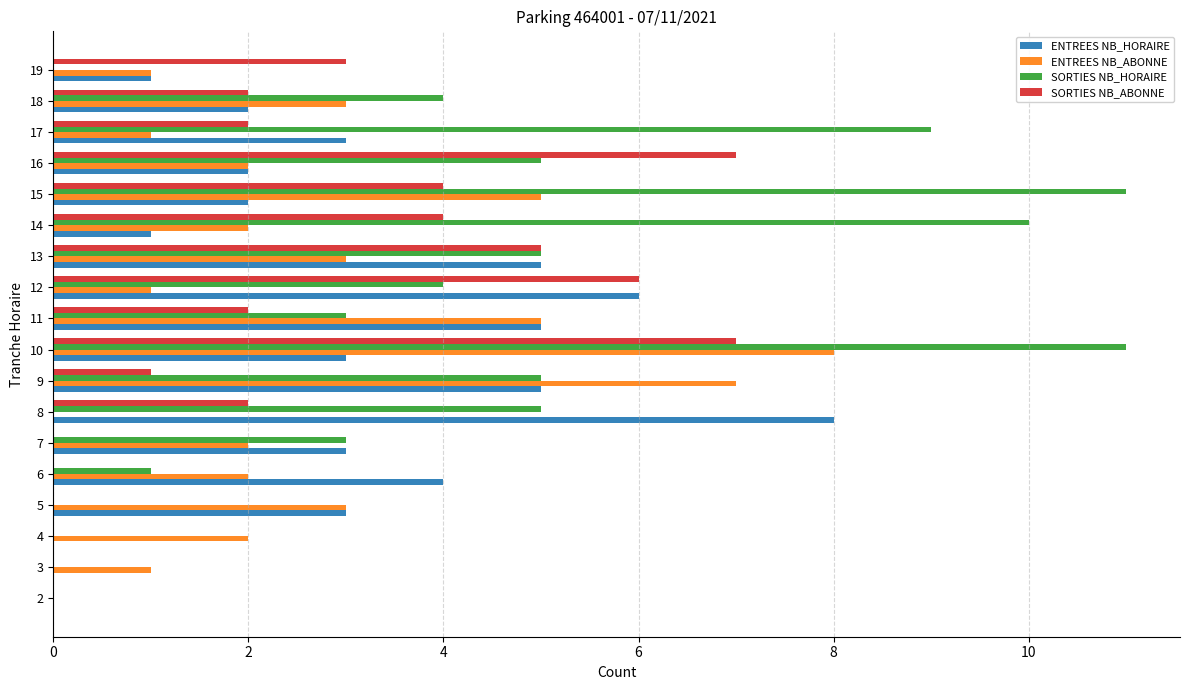

At which label does ENTREES NB_ABONNE reach its peak?

10